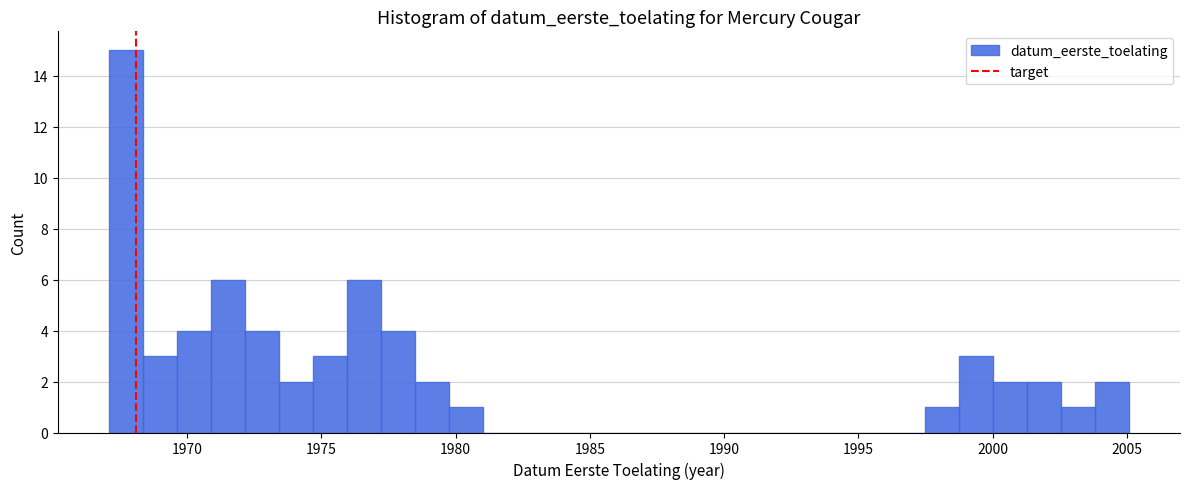

Read against the x-axis, roughly where is the centre of the tallest bar?

1967.5